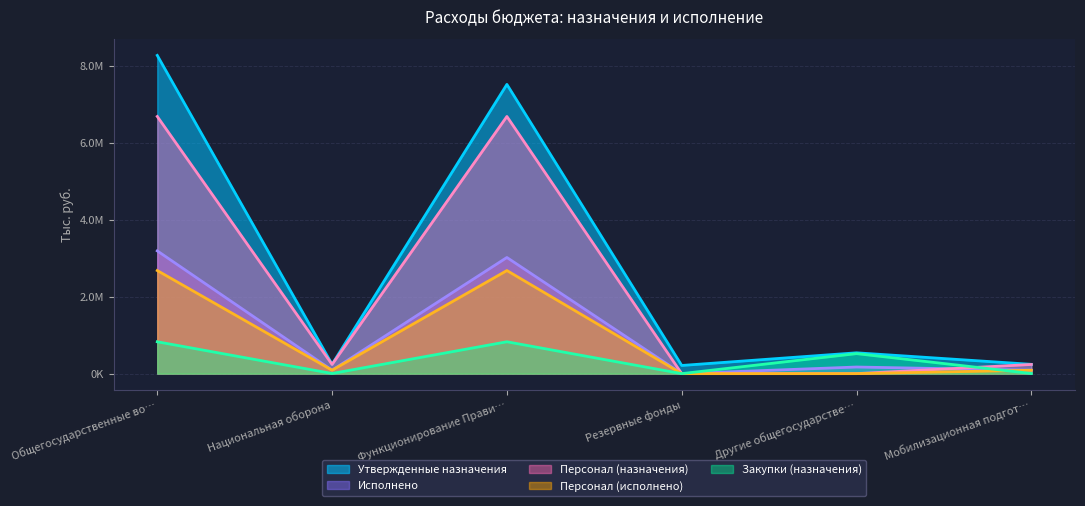

What is the average value of the Персонал (исполнено) series?

922134.1